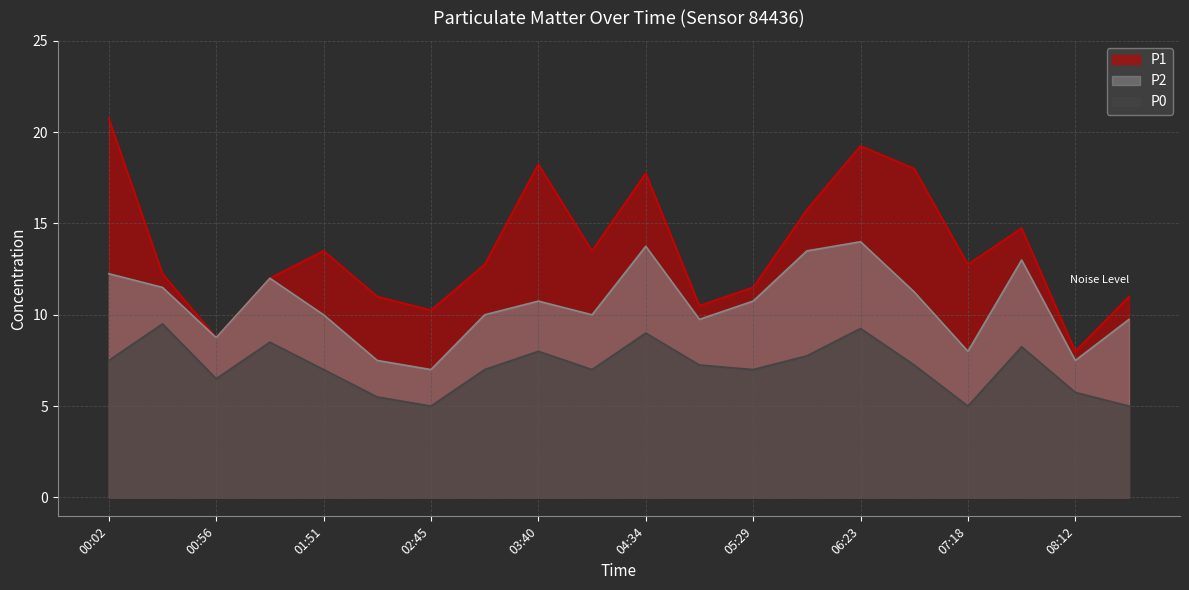

Reading left to right, transcribe all the data shown in this chart.

P1: 20.8	12.2	8.8	12.0	13.5	11.0	10.2	12.8	18.2	13.5	17.8	10.5	11.5	15.8	19.2	18.0	12.8	14.8	8.0	11.0
P2: 12.2	11.5	8.8	12.0	10.0	7.5	7.0	10.0	10.8	10.0	13.8	9.8	10.8	13.5	14.0	11.2	8.0	13.0	7.5	9.8
P0: 7.5	9.5	6.5	8.5	7.0	5.5	5.0	7.0	8.0	7.0	9.0	7.2	7.0	7.8	9.2	7.2	5.0	8.2	5.8	5.0